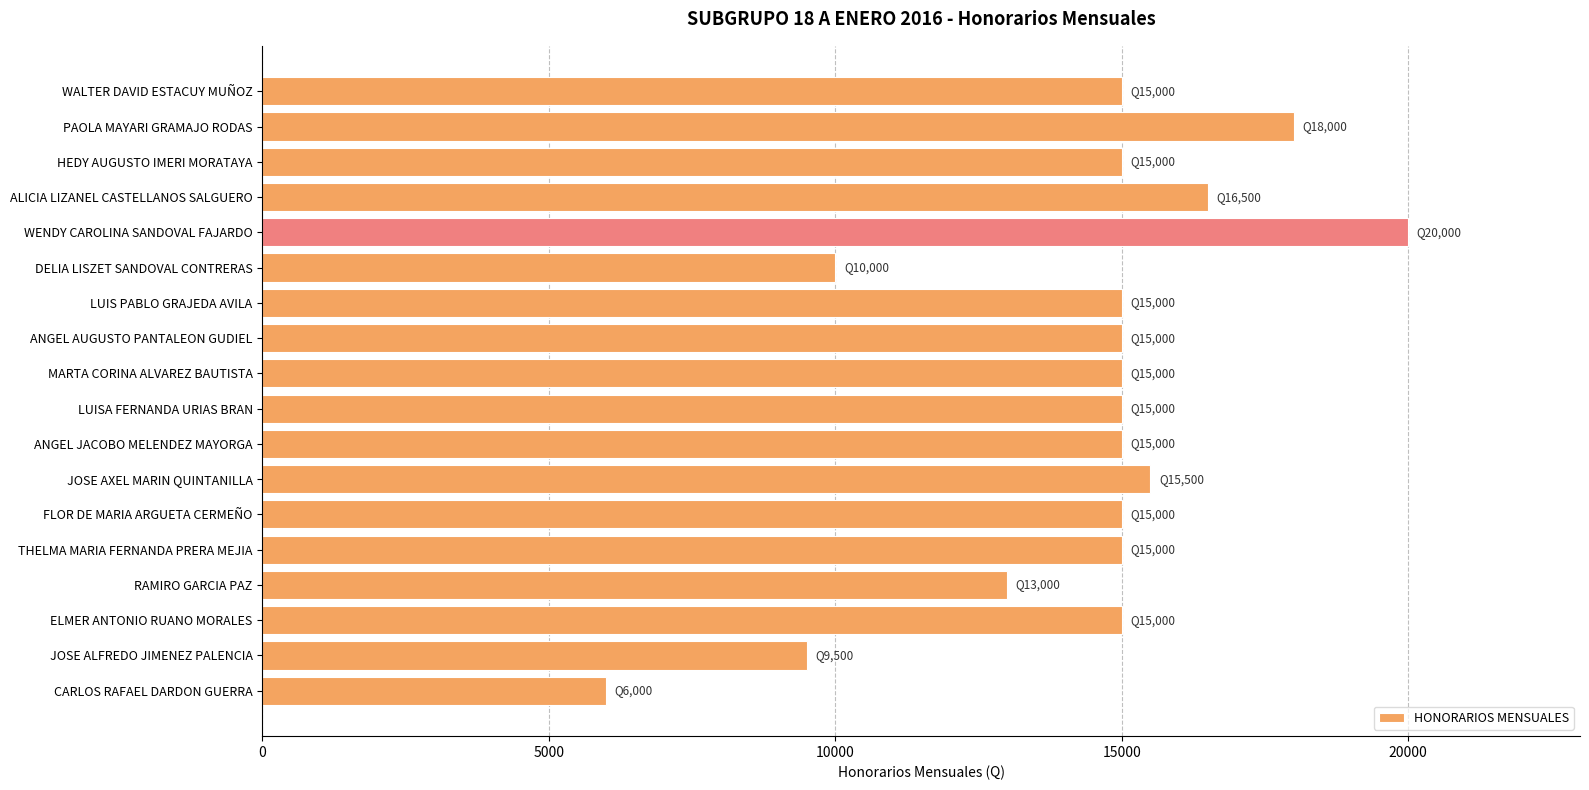

What is the ratio of the value at LUISA FERNANDA URIAS BRAN to the value at HEDY AUGUSTO IMERI MORATAYA?

1.0